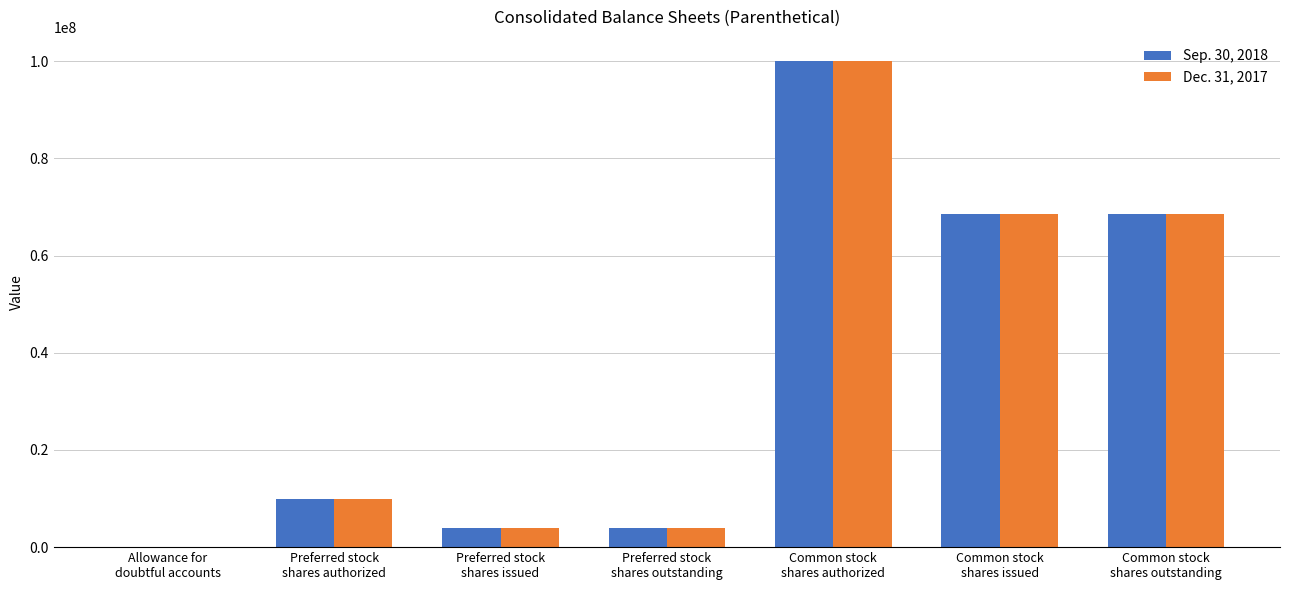

Which series has the widest spread of values?

Dec. 31, 2017